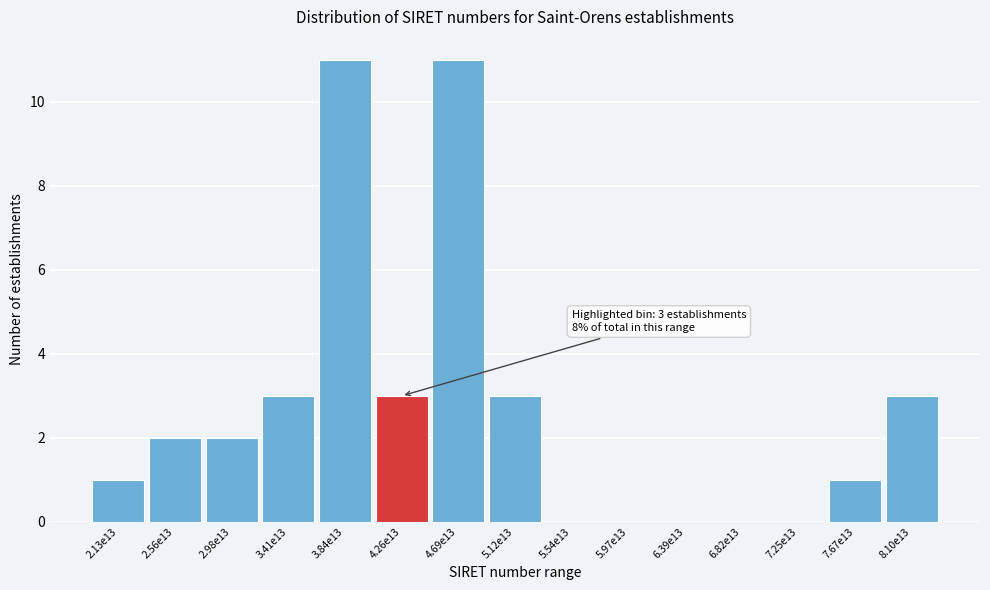

Reading left to right, list all the values displayed in this chart.

2.13e13=1	2.56e13=2	2.98e13=2	3.41e13=3	3.84e13=11	4.26e13=3	4.69e13=11	5.12e13=3	5.54e13=0	5.97e13=0	6.39e13=0	6.82e13=0	7.25e13=0	7.67e13=1	8.10e13=3